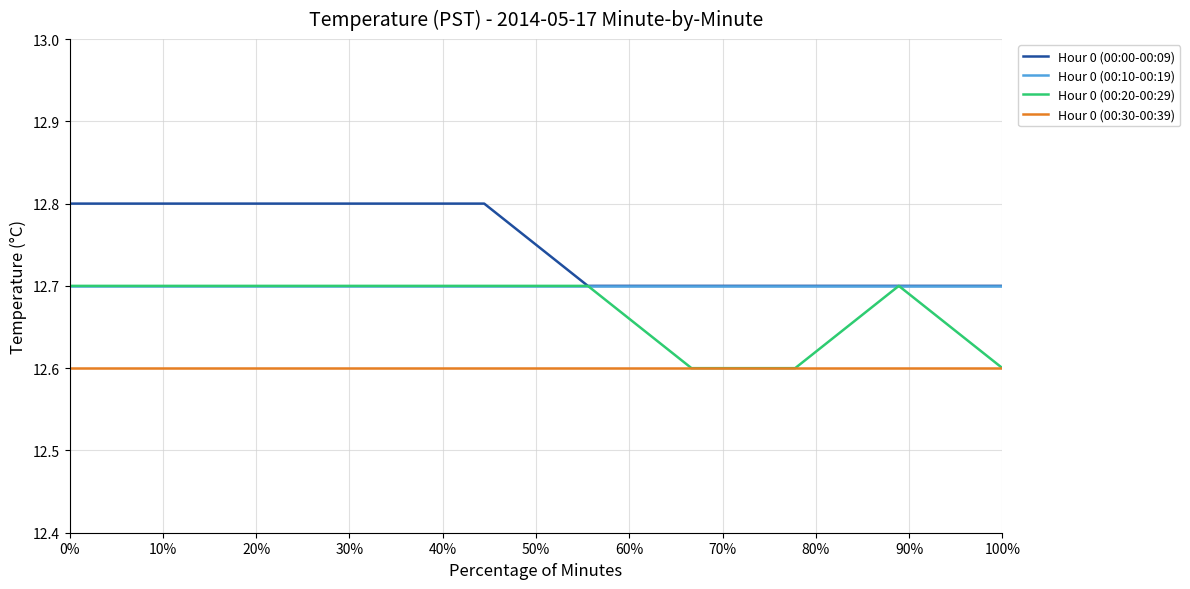

What is the greatest value displayed?

12.8